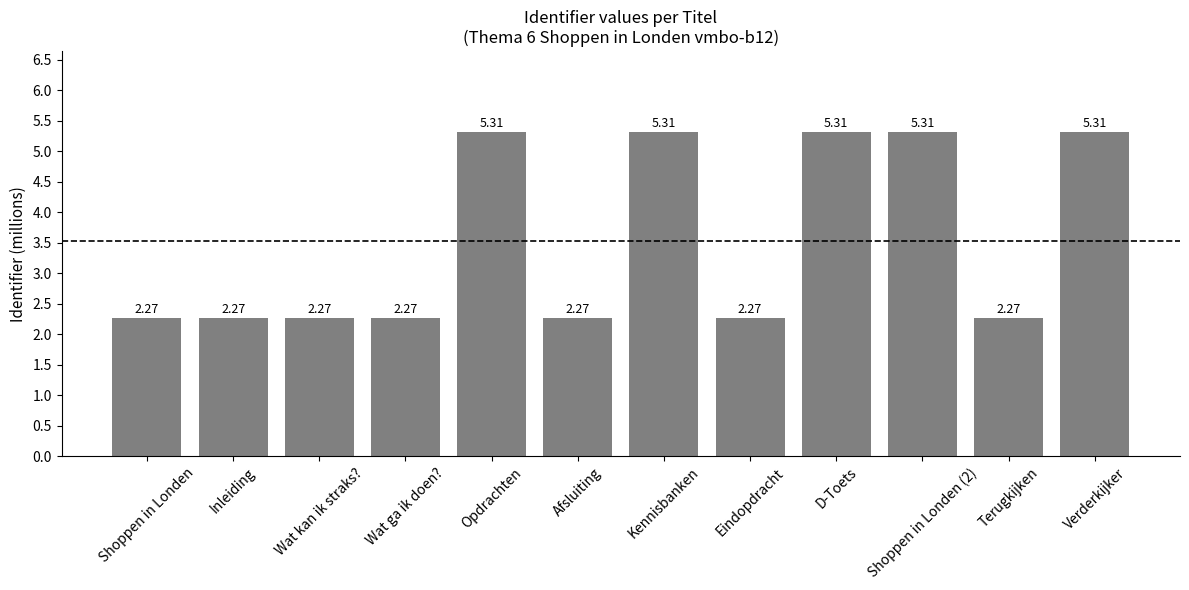

What is the label of the 6th bar from the left?

Afsluiting